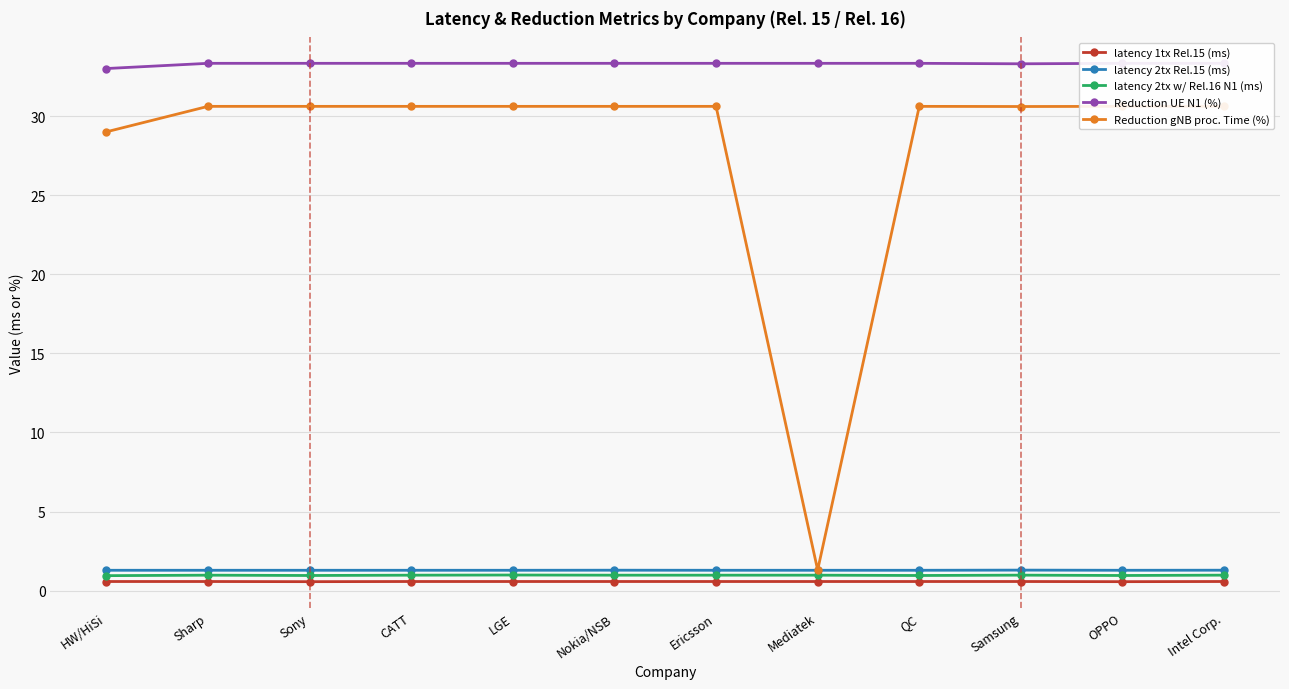

At which label is latency 2tx w/ Rel.16 N1 (ms) closest to 0?

HW/HiSi